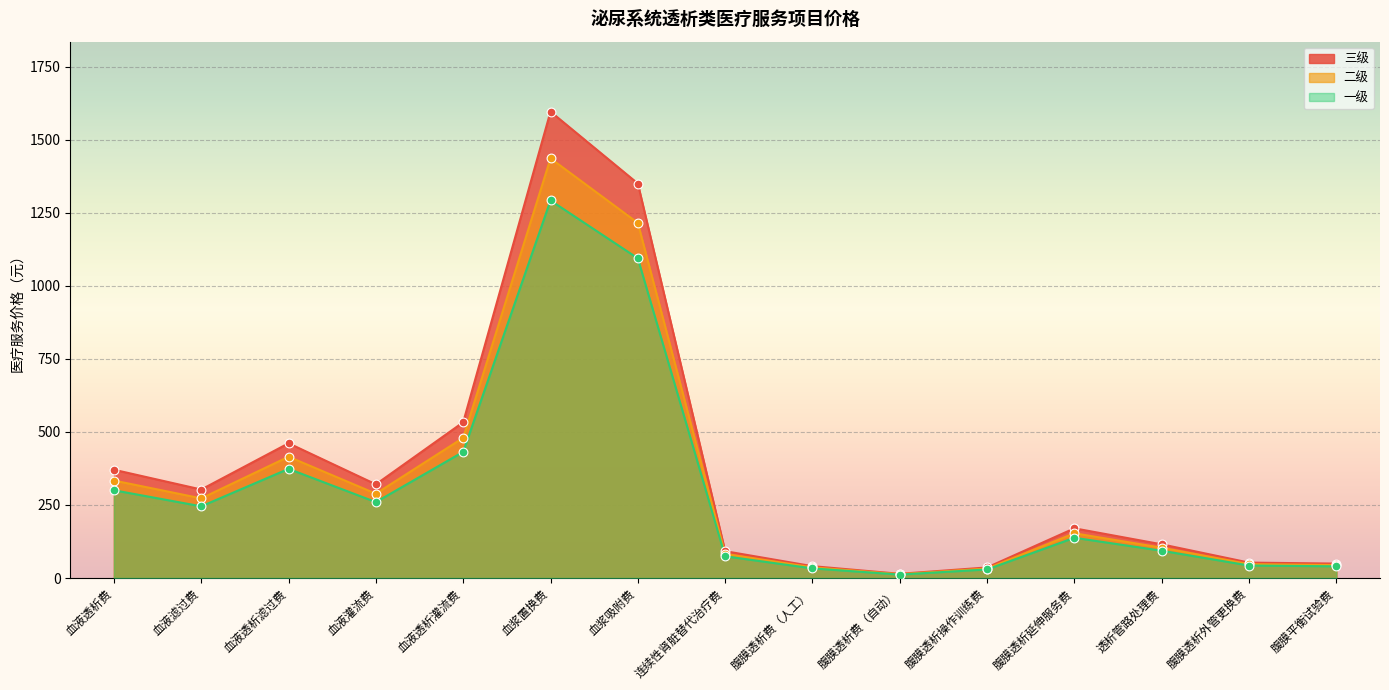

At which category is the sum across all series the highest?

血浆置换费